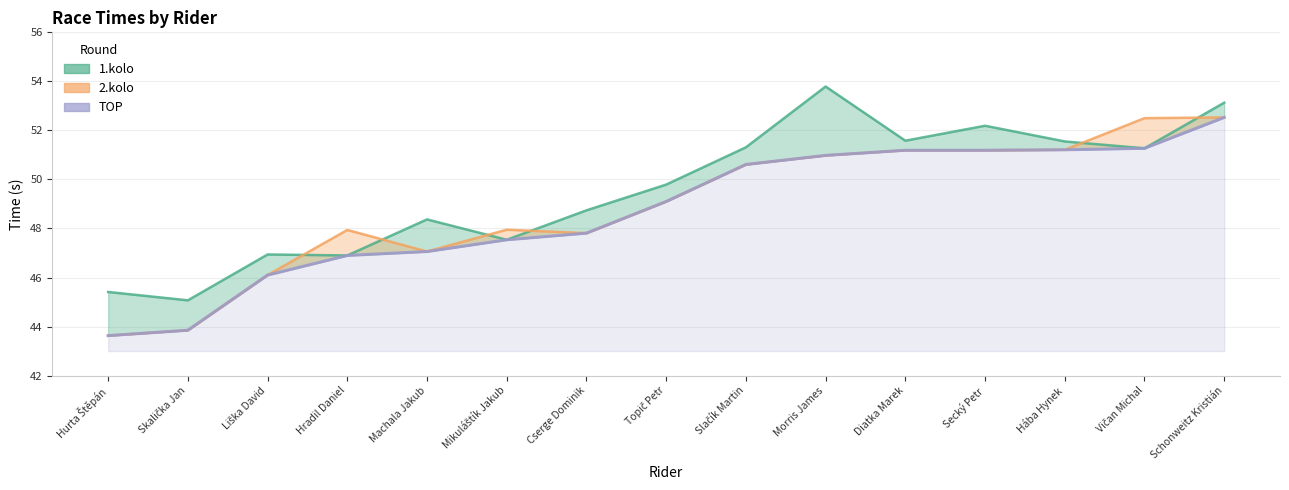

What is the total value across all series at Hurta Štěpán?

132.7